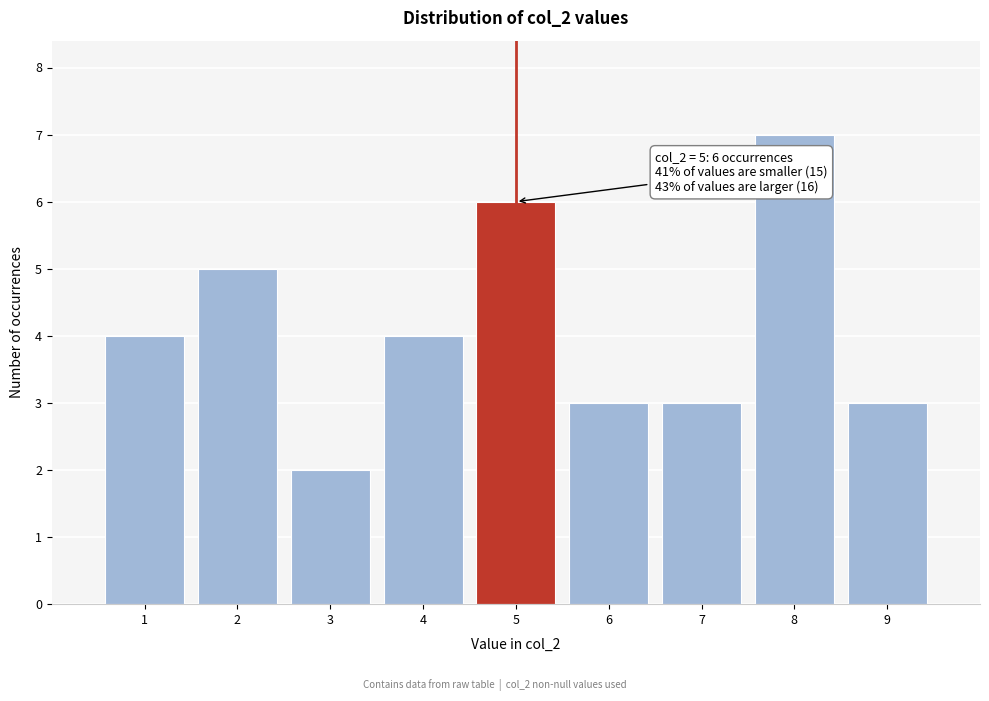

Over which range of the x-axis is the bar tallest?

7.5 to 8.5